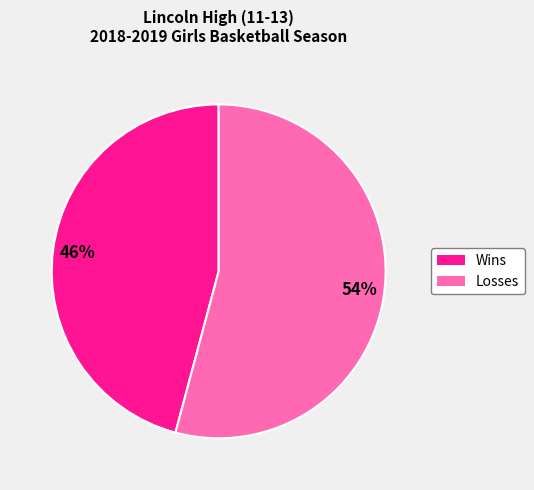

Is it true that Losses is 54% of the pie?

True